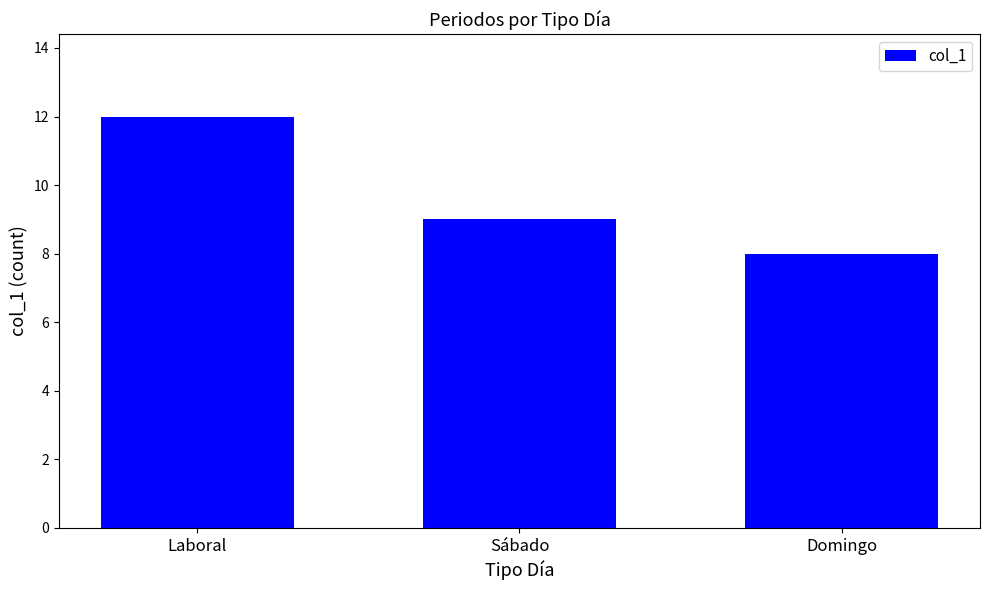

What is the ratio of the value at Domingo to the value at Sábado?

0.9